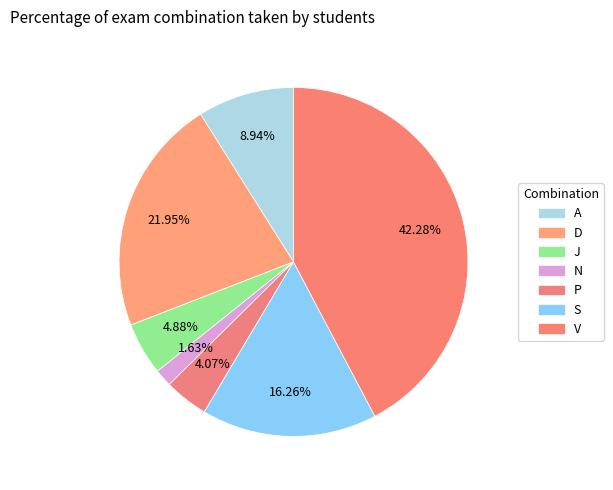

Which category has the biggest portion of the pie?

V